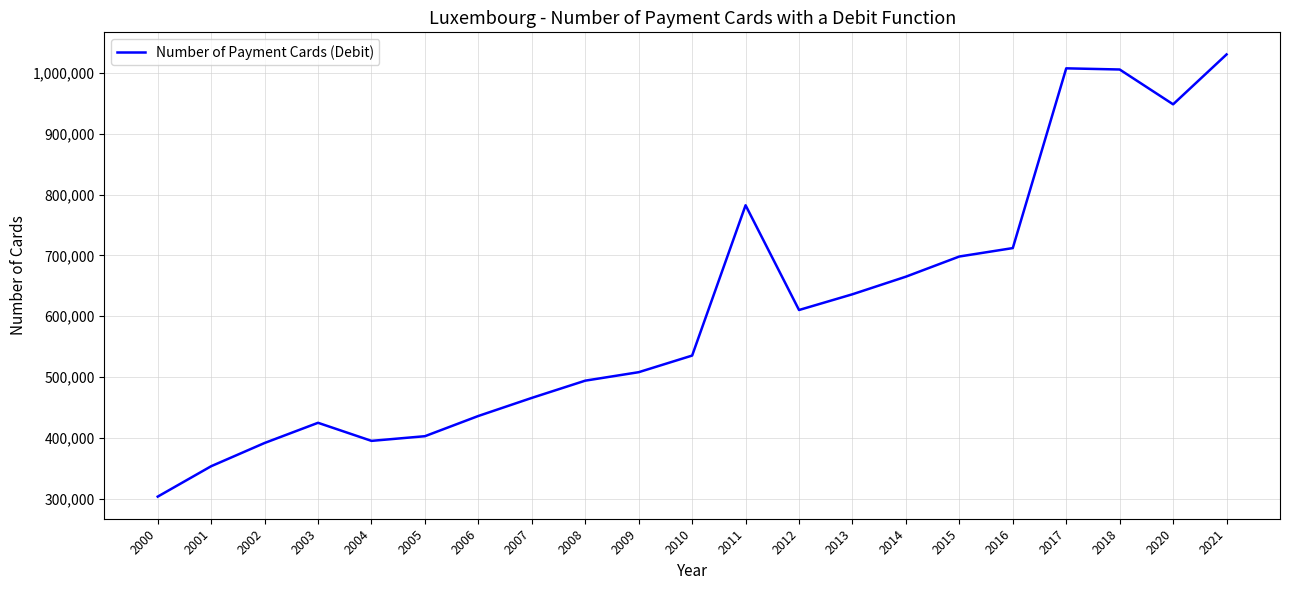

What is the approximate value at 2013, to the nearest 100?

636100